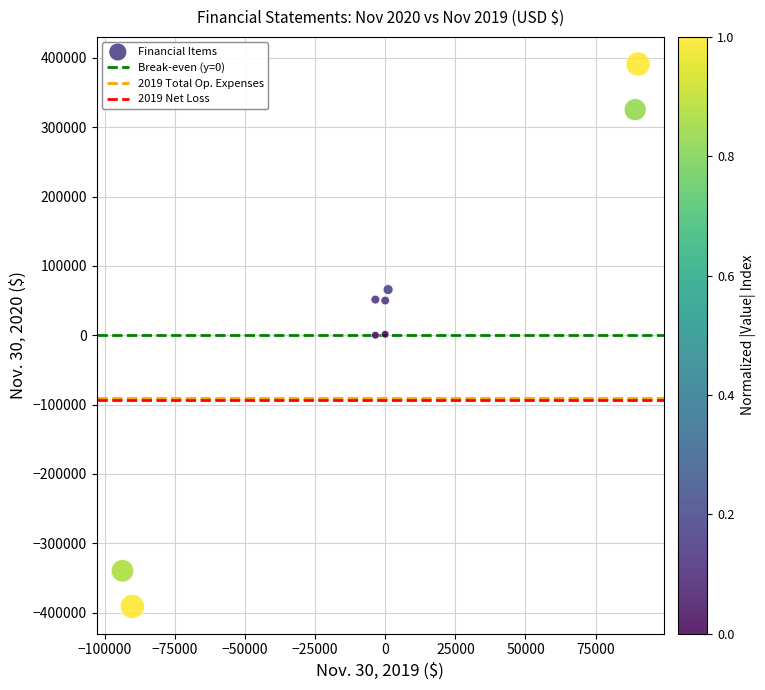

What is the range of X values (max minus min)?

183737